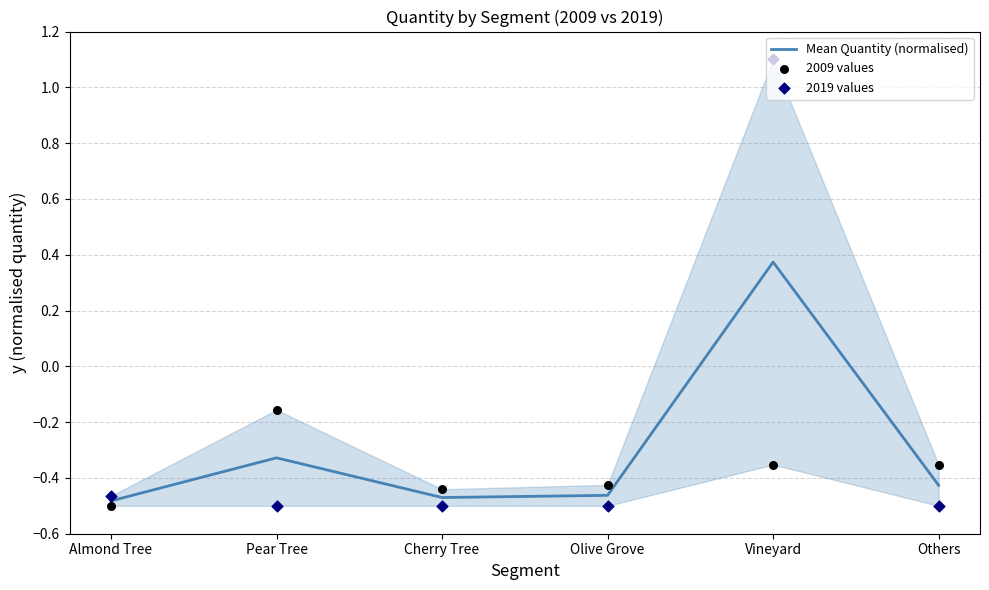

At which category is the sum across all series the highest?

Vineyard